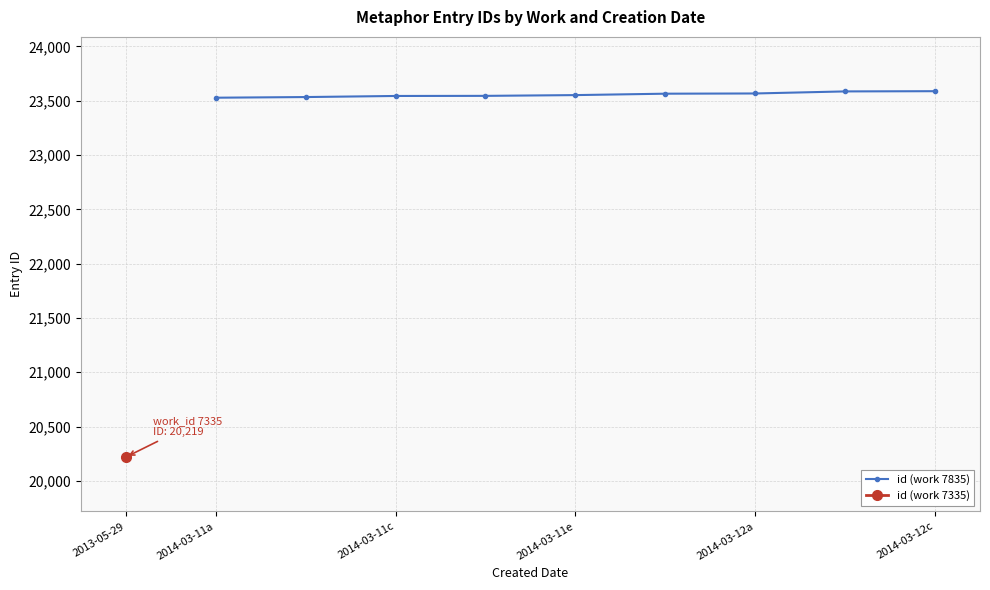

True or false: the data shows 39058 at 2014-03-11c.

False